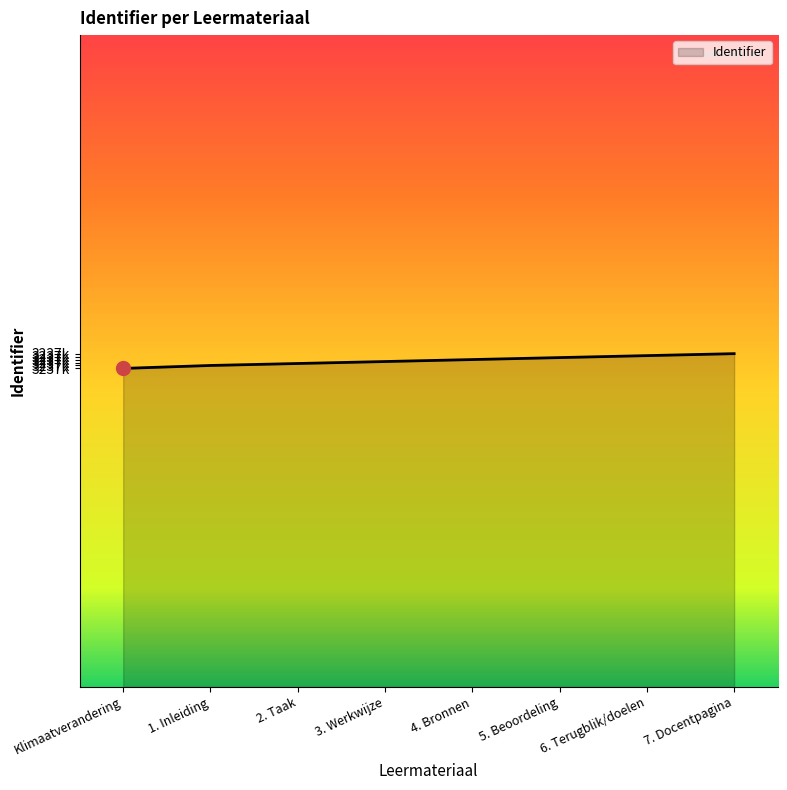

Rank the categories by value from highest to lowest.

7. Docentpagina, 6. Terugblik/doelen, 5. Beoordeling, 4. Bronnen, 3. Werkwijze, 2. Taak, 1. Inleiding, Klimaatverandering